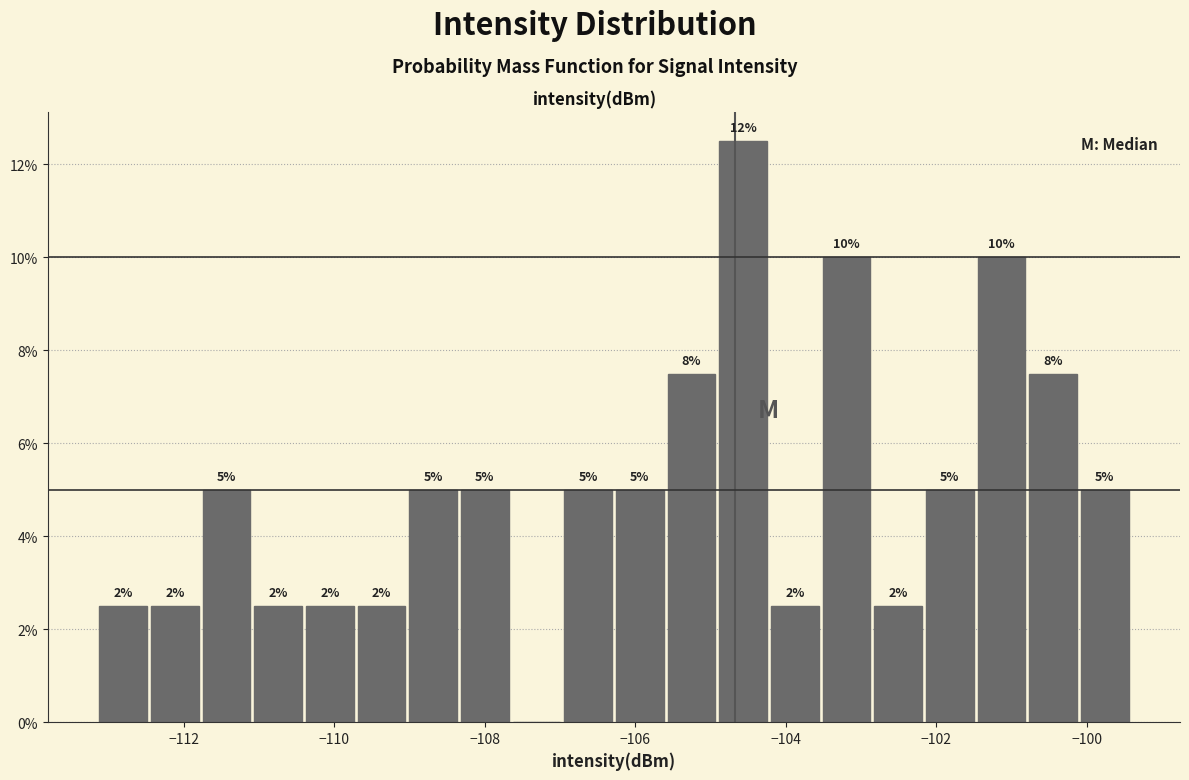

Around what value on the x-axis is the tallest bar? Give the approximate position of its centre, as read against the axis.

-104.6